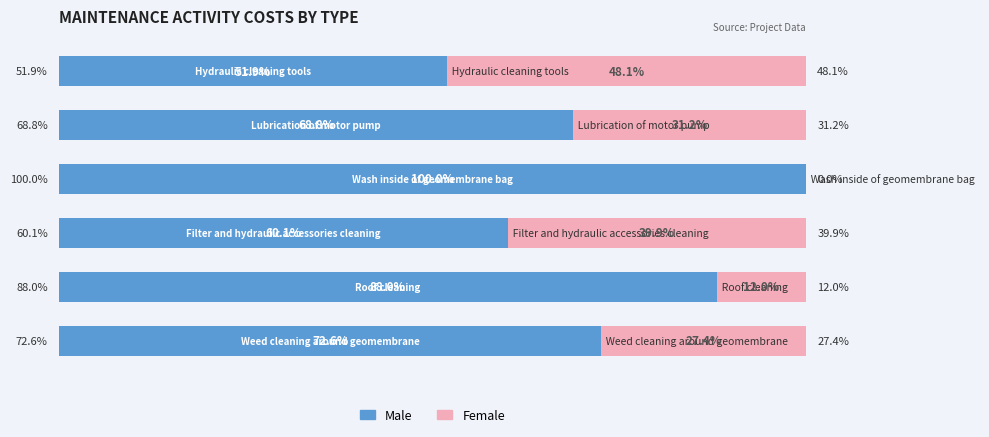

What is the sum of all Female values?

158.6